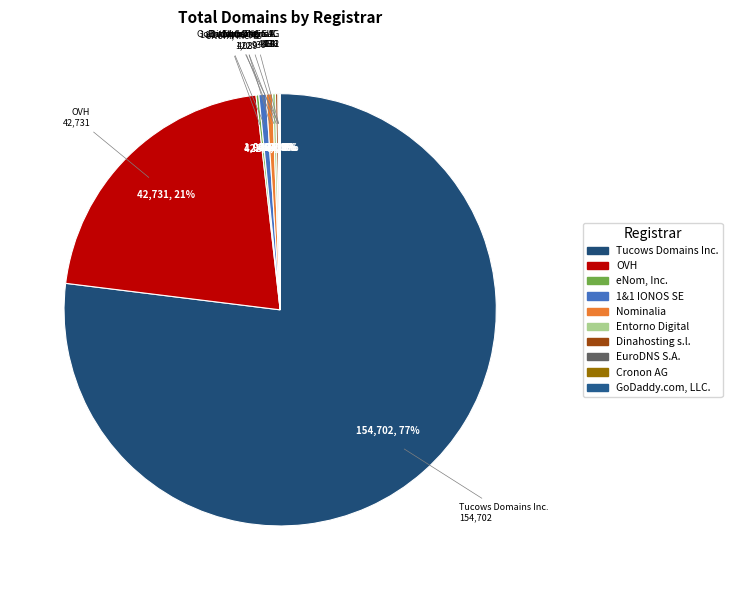

To the nearest percent, what percentage of the pie is OVH?

21%